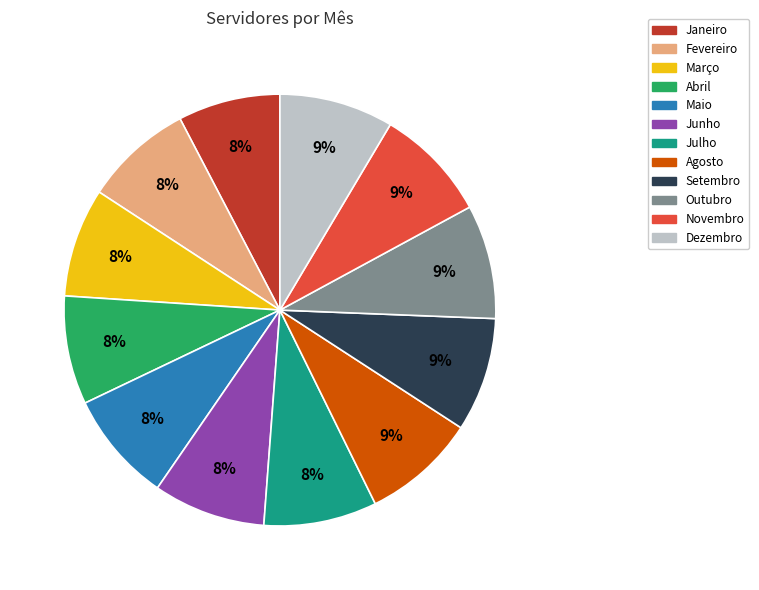

Is the sum of Setembro and Março greater than half?

No